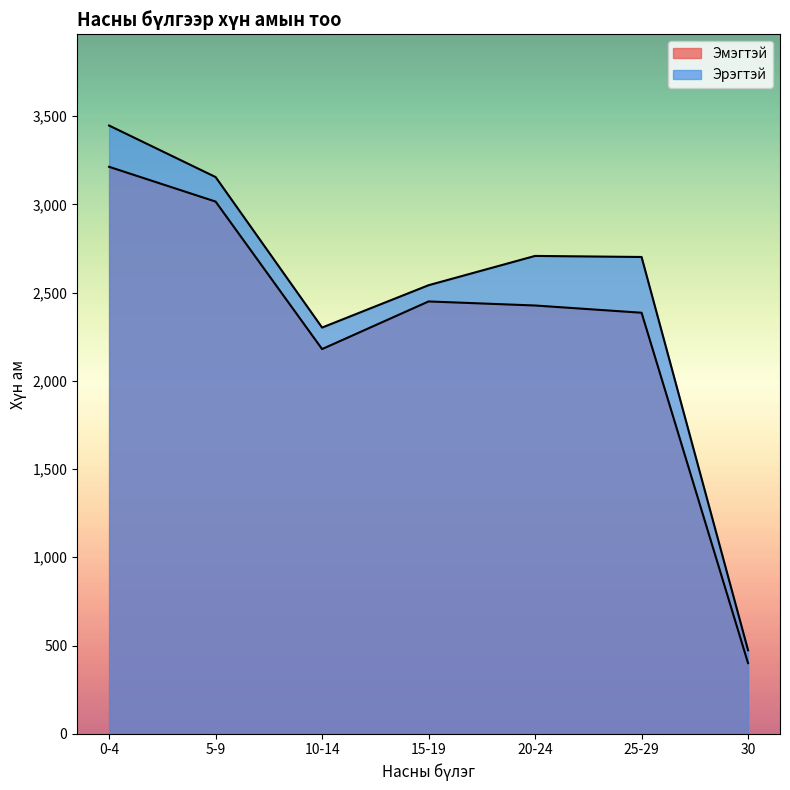

The value of Эрэгтэй at 0-4 is 3447. True or false?

True